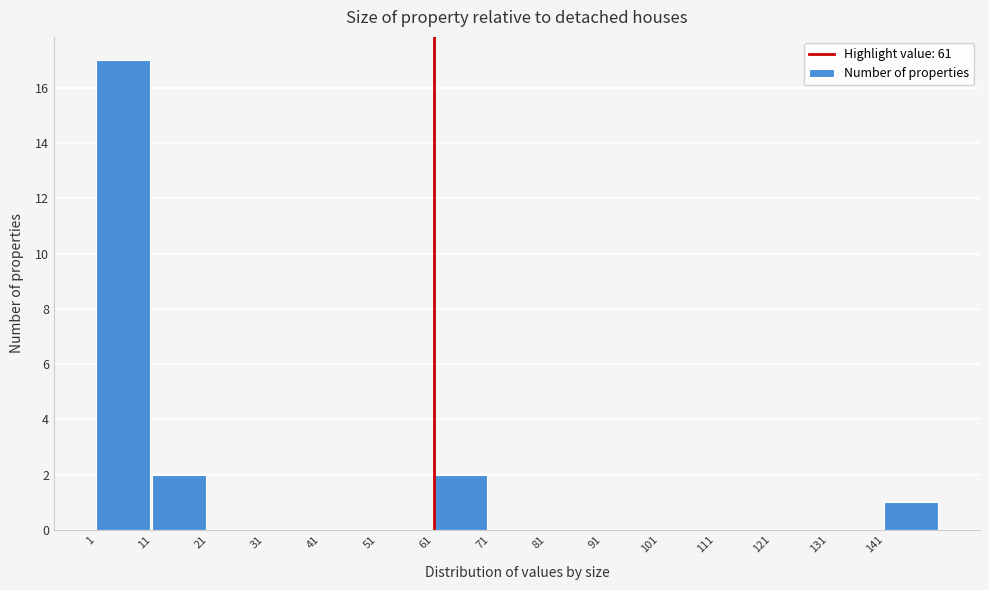

Which range on the x-axis has the tallest bar?

1 to 11